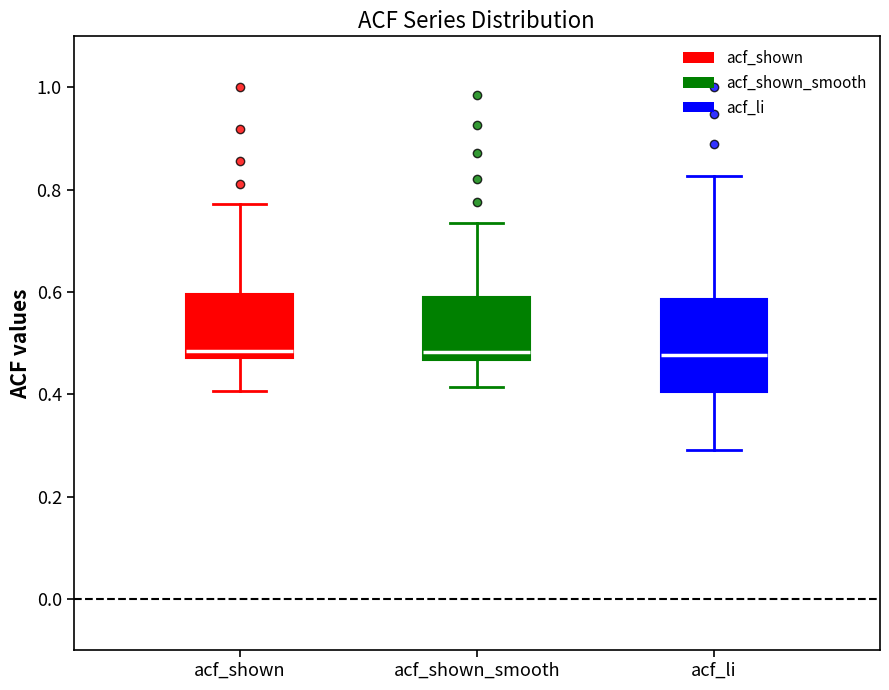

Comparing the boxes themselves (not the whiskers), which one is the tallest?

acf_li